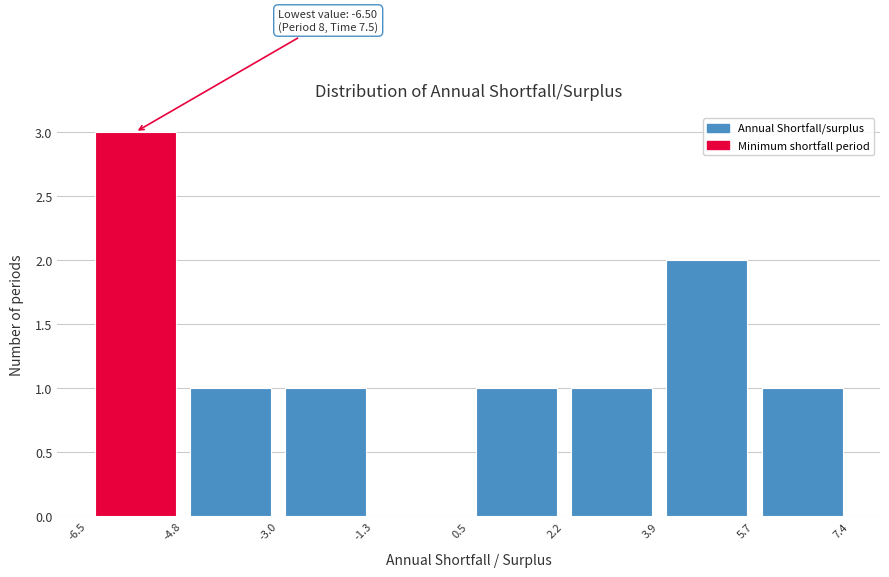

Which range on the x-axis has the tallest bar?

-6.5 to -4.8